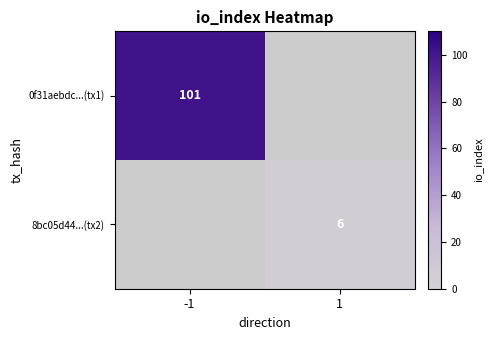

The 0f31aebdc...(tx1) series shows 101 at -1. True or false?

True